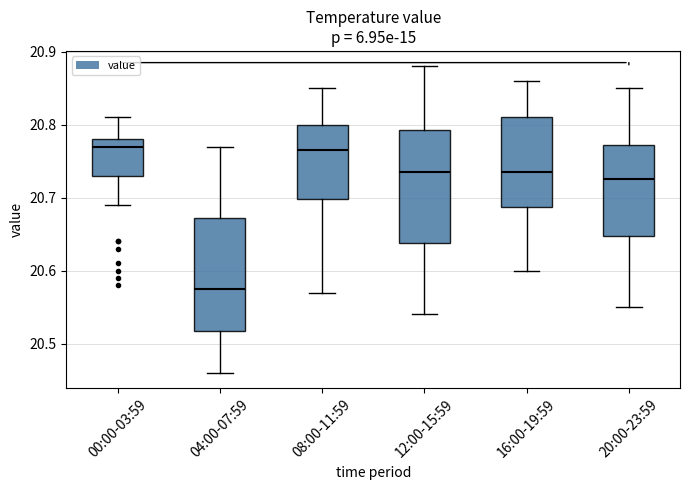

Reading left to right, read every box against the y-axis: the position of its median line, the range the box covers, and the ends of its whiskers. The values are not printed on the chart, so give them approximately, as read against the axis.

00:00-03:59: median 20.77, box 20.73 to 20.78, whiskers 20.69 to 20.81
04:00-07:59: median 20.58, box 20.52 to 20.67, whiskers 20.46 to 20.77
08:00-11:59: median 20.77, box 20.70 to 20.80, whiskers 20.57 to 20.85
12:00-15:59: median 20.74, box 20.64 to 20.79, whiskers 20.54 to 20.88
16:00-19:59: median 20.74, box 20.69 to 20.81, whiskers 20.60 to 20.86
20:00-23:59: median 20.73, box 20.65 to 20.77, whiskers 20.55 to 20.85